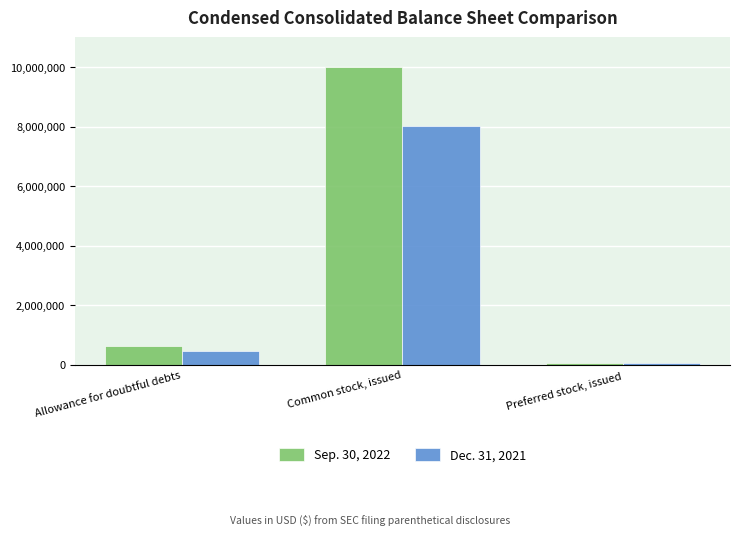

Between Allowance for doubtful debts and Common stock, issued, which series saw the biggest shift?

Sep. 30, 2022